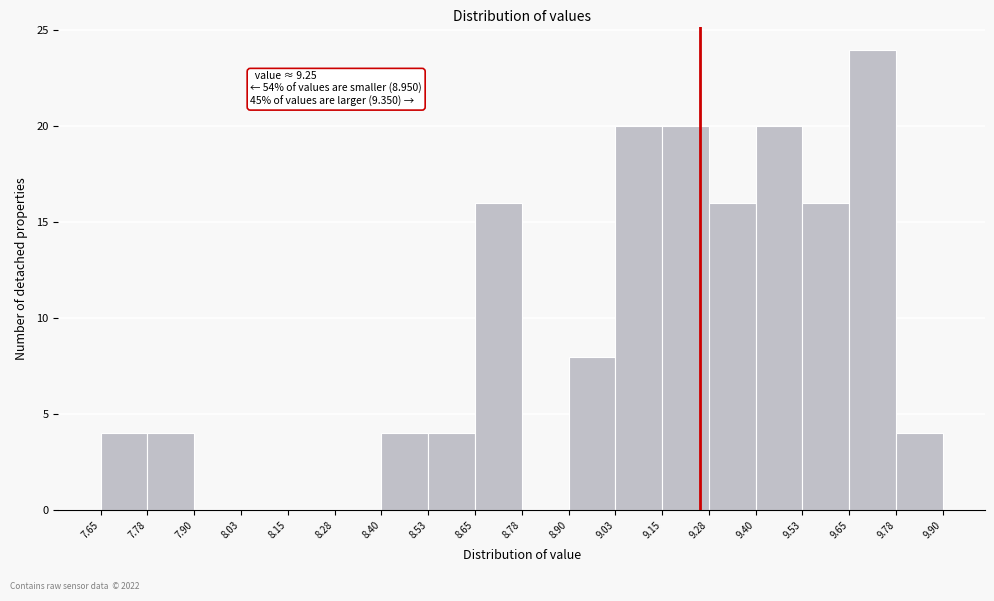

Which range on the x-axis has the tallest bar?

9.65 to 9.78